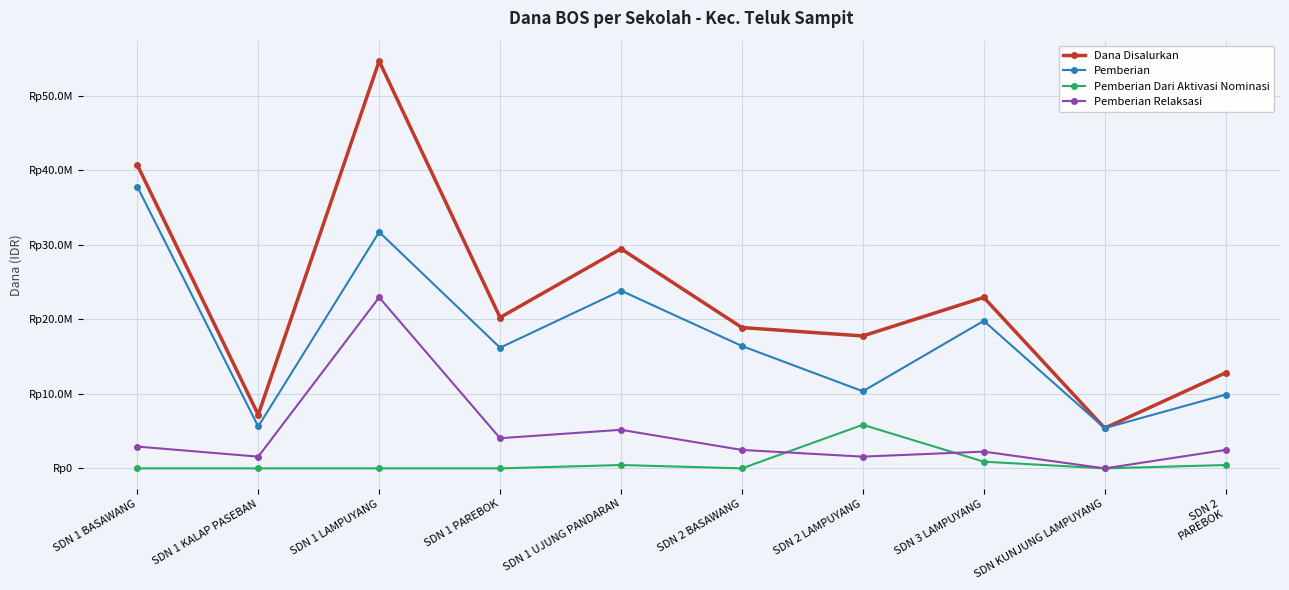

What are all the series names shown in the legend?

Dana Disalurkan, Pemberian, Pemberian Dari Aktivasi Nominasi, Pemberian Relaksasi